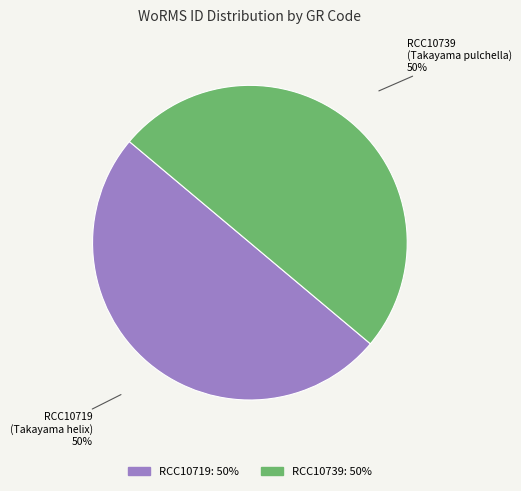

To the nearest percent, what percentage of the pie is RCC10719?

50%